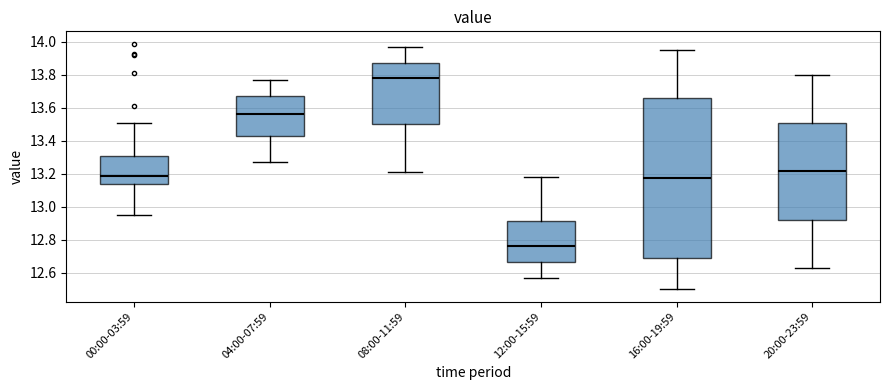

Reading left to right, read every box against the y-axis: the position of its median line, the range the box covers, and the ends of its whiskers. The values are not printed on the chart, so give them approximately, as read against the axis.

00:00-03:59: median 13.20, box 13.14 to 13.32, whiskers 12.96 to 13.52
04:00-07:59: median 13.56, box 13.42 to 13.68, whiskers 13.28 to 13.78
08:00-11:59: median 13.78, box 13.50 to 13.88, whiskers 13.22 to 13.98
12:00-15:59: median 12.76, box 12.66 to 12.92, whiskers 12.58 to 13.18
16:00-19:59: median 13.18, box 12.68 to 13.66, whiskers 12.50 to 13.96
20:00-23:59: median 13.22, box 12.92 to 13.50, whiskers 12.64 to 13.80